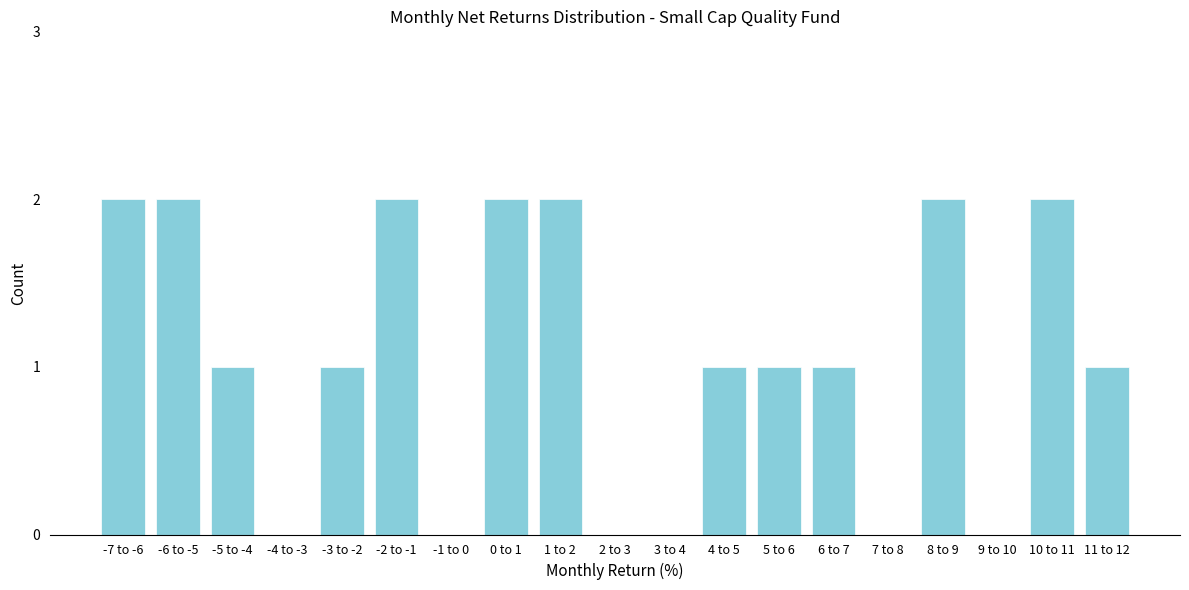

Reading right to left, list all the values displayed in this chart.

11 to 12=1	10 to 11=2	9 to 10=0	8 to 9=2	7 to 8=0	6 to 7=1	5 to 6=1	4 to 5=1	3 to 4=0	2 to 3=0	1 to 2=2	0 to 1=2	-1 to 0=0	-2 to -1=2	-3 to -2=1	-4 to -3=0	-5 to -4=1	-6 to -5=2	-7 to -6=2